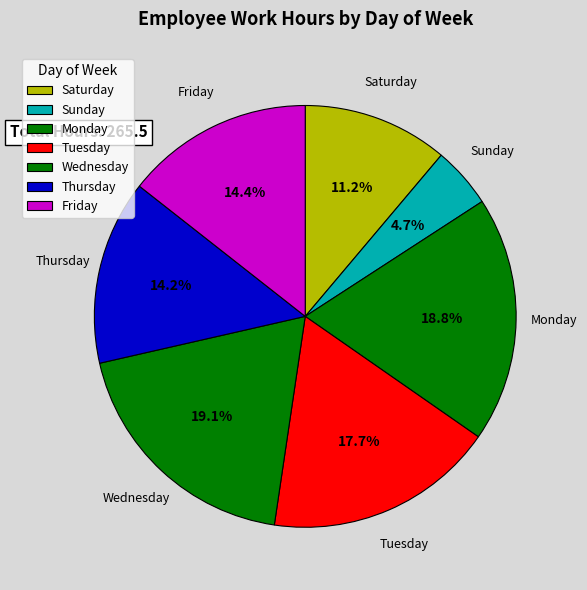

How many segments does this pie chart have?

7